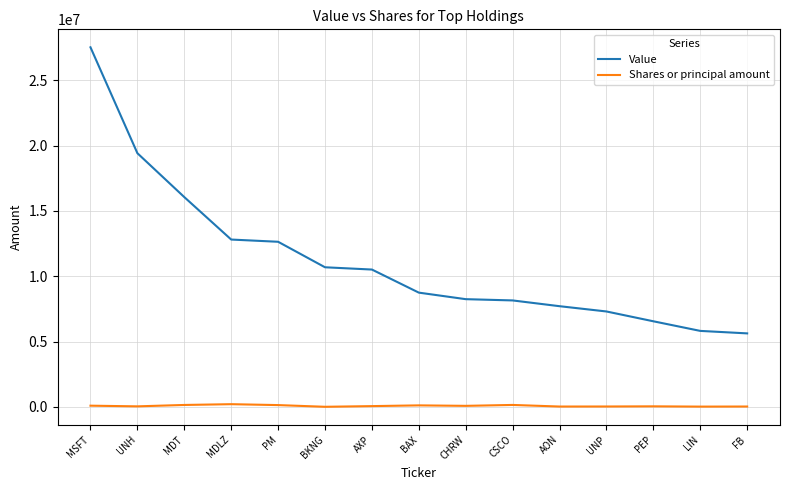

At which category does the chart reach its peak across all series?

MSFT